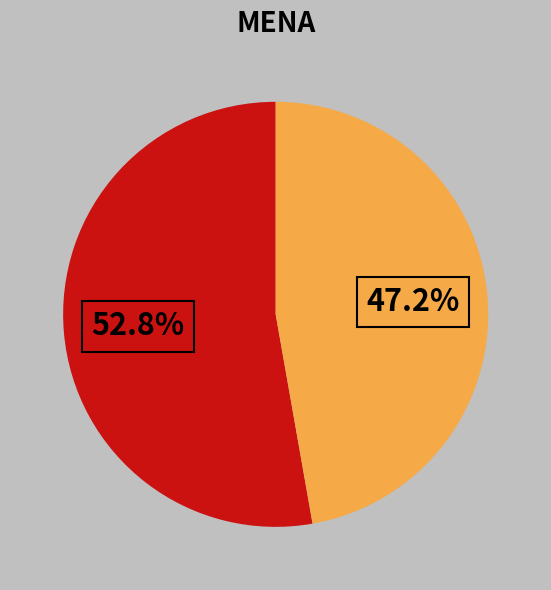

Is there a majority slice in this chart?

Yes